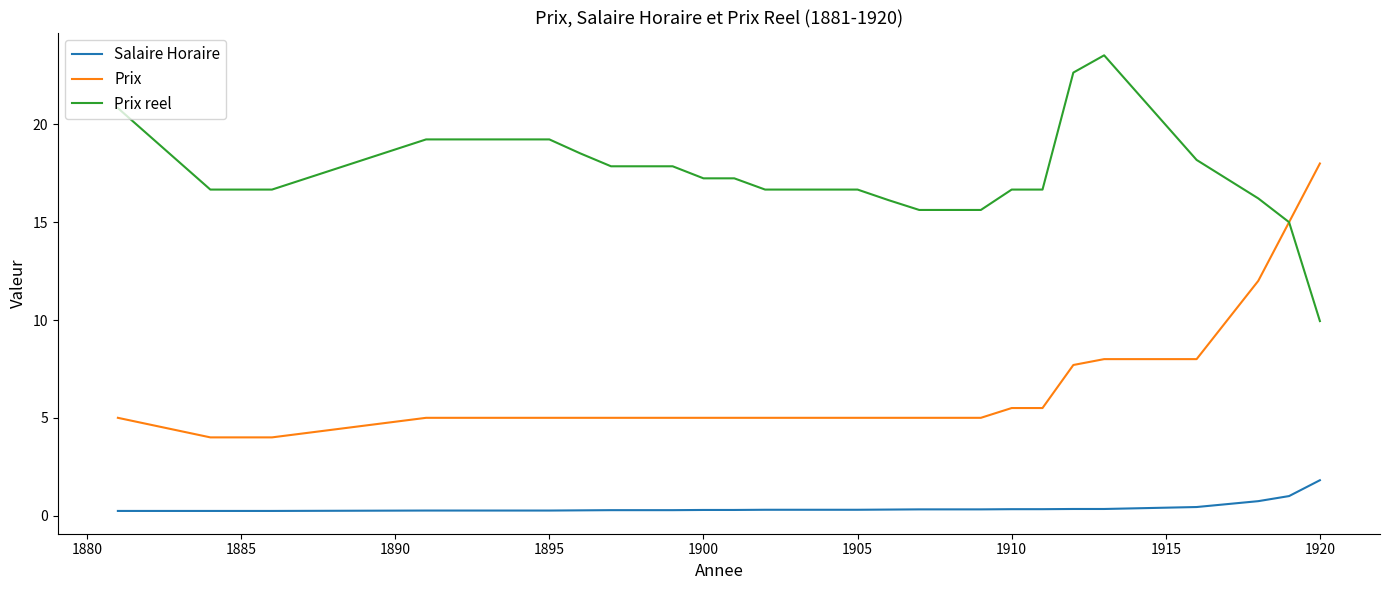

Which series has the largest total across all categories?

Prix reel